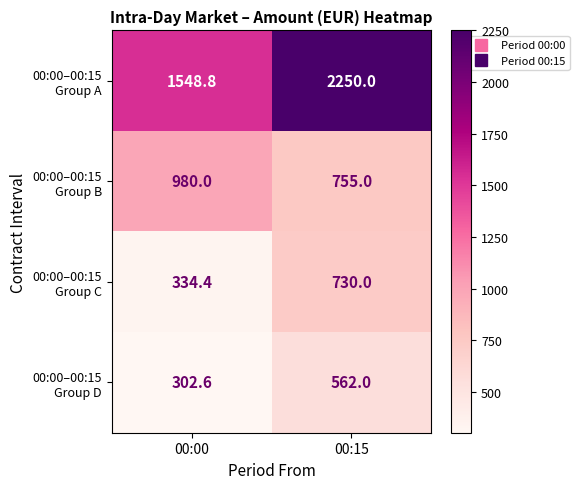

What is the spread (max minus min) of values at 00:15?

1688.0